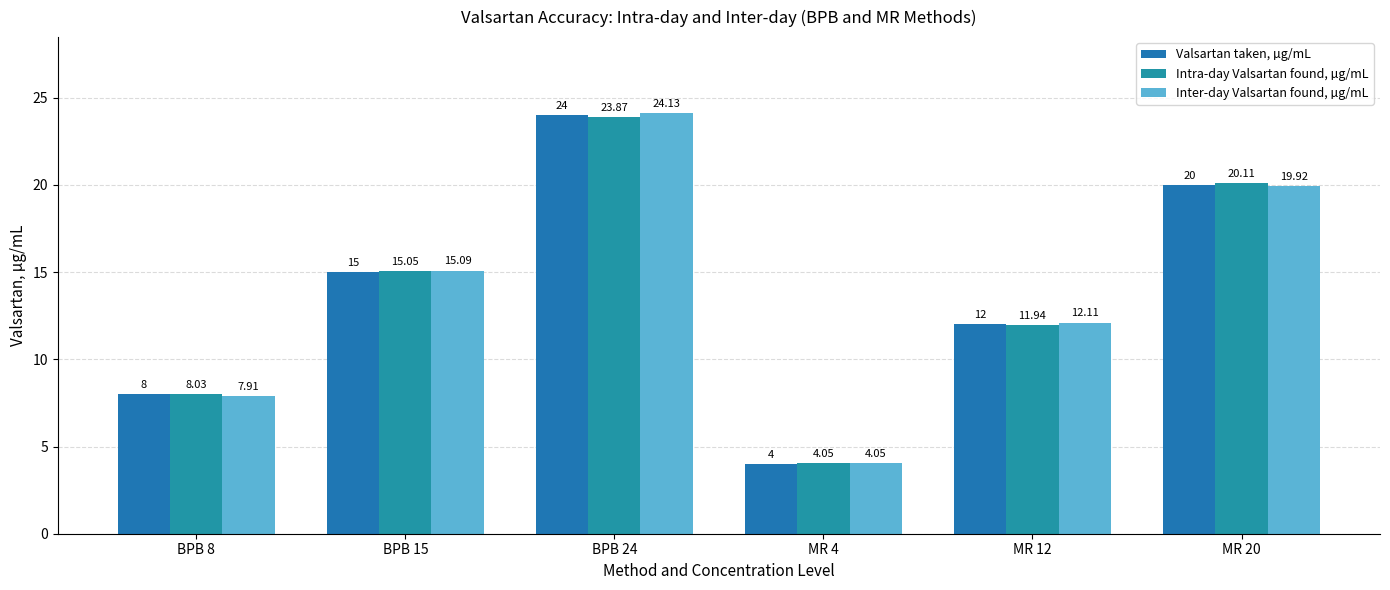

What is the difference between the highest and lowest values at BPB 24?

0.3